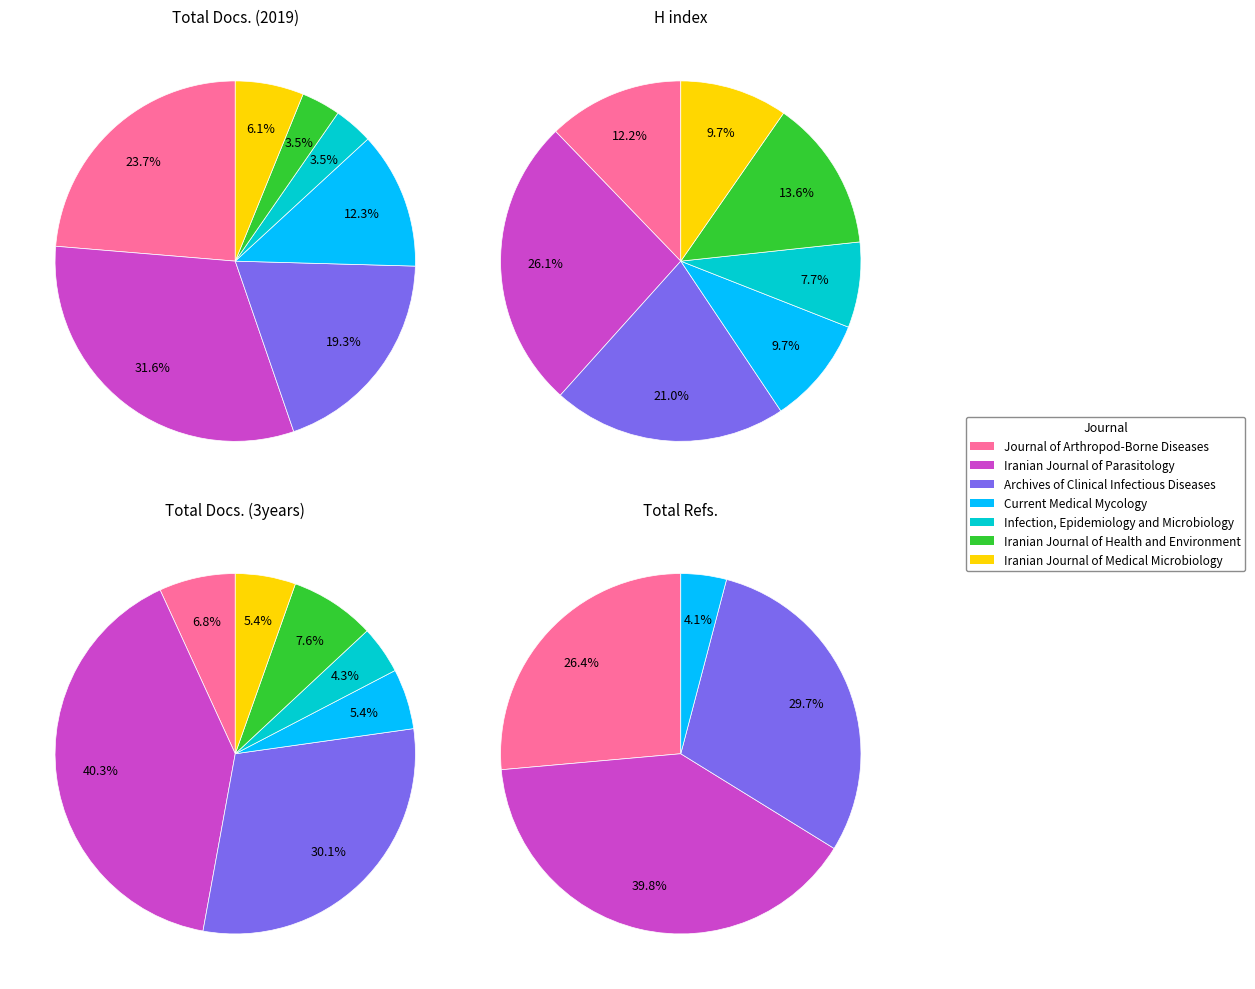

What percentage is the Iranian Journal of Health and Environment slice, to the nearest percent?

8%